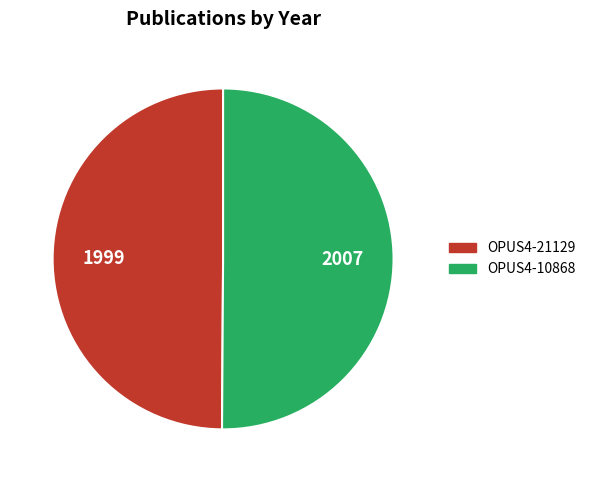

Combined, do OPUS4-21129 and OPUS4-10868 account for over 50%?

Yes